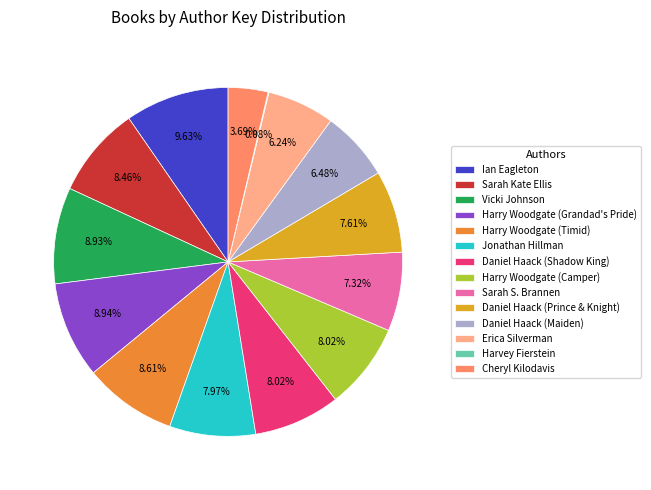

Does Daniel Haack (Maiden) account for over 50% of the chart?

No